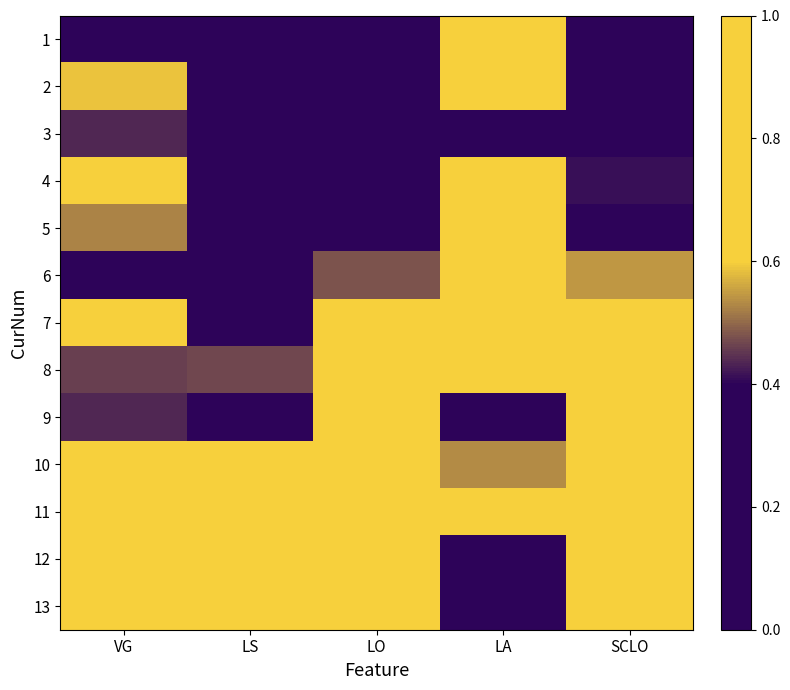

What is the difference between the highest and lowest values at LO?

1.0